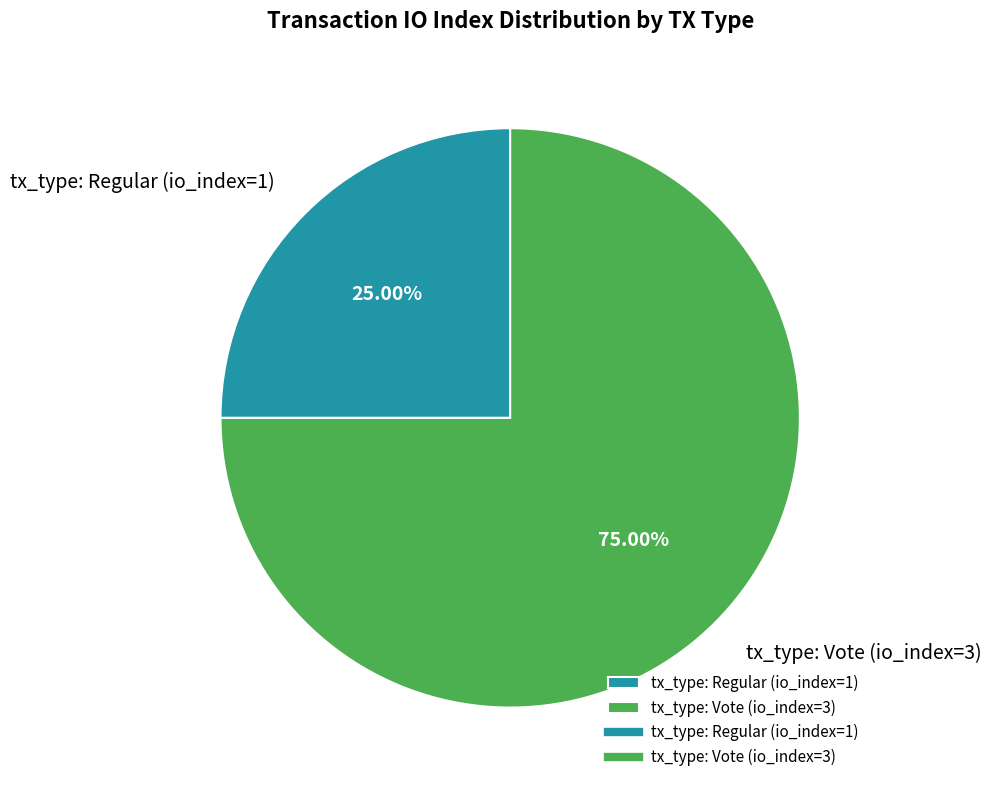

Is there any slice that represents more than half of the pie?

Yes